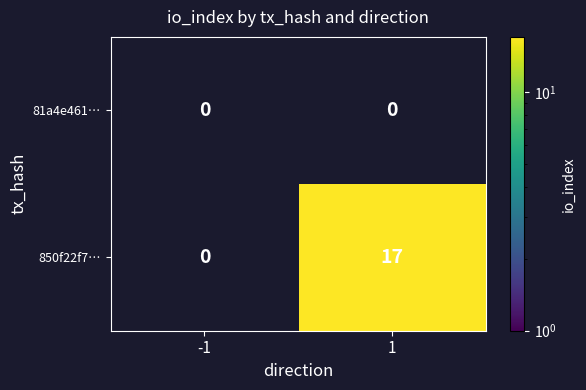

What is the sum of the 850f22f7… values at -1 and 1?

17